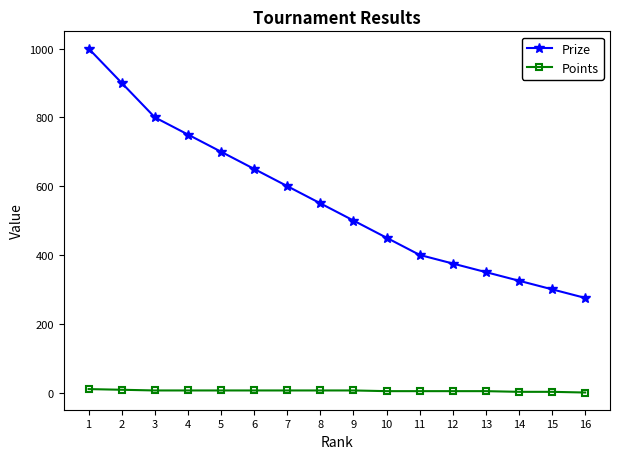

What is the total value across all series at 1?

1010